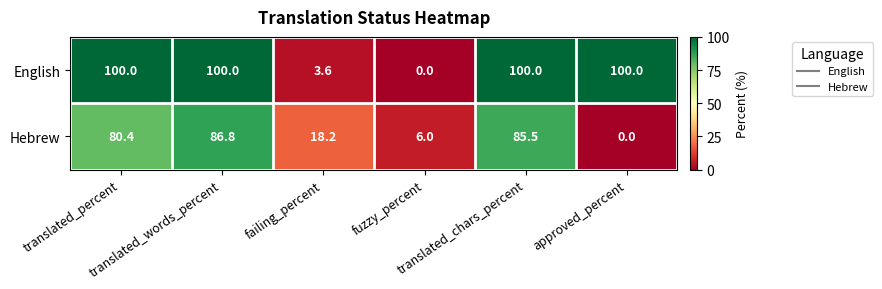

Which series has the largest total across all categories?

English